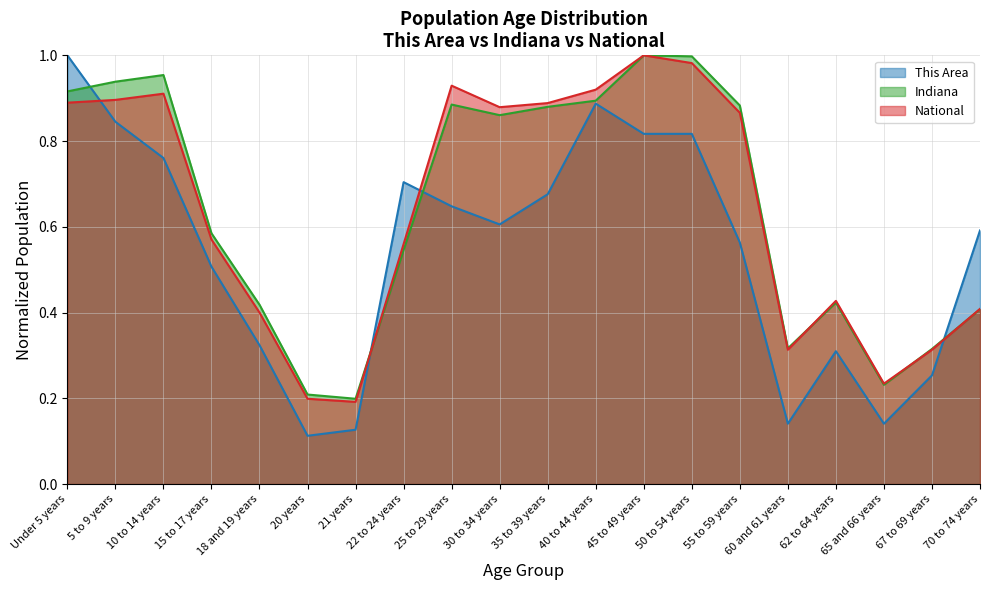

What position from the left is 15 to 17 years?

4